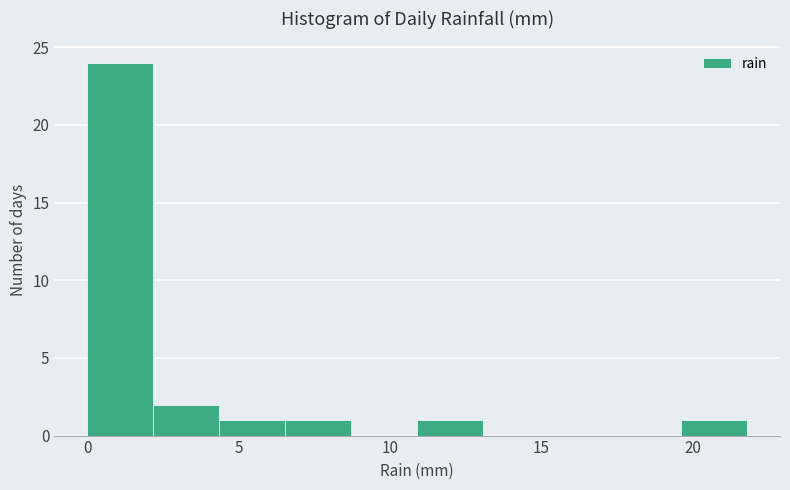

Reading left to right, transcribe this chart: for each bar, give the range it covers on the x-axis and its height. Neither the bar edges nor the heights are printed on the chart, so give them approximately, as read against the axes.

0.0 to 2.0: 24
2.0 to 4.5: 2
4.5 to 6.5: 1
6.5 to 8.5: 1
8.5 to 11.0: 0
11.0 to 13.0: 1
13.0 to 15.5: 0
15.5 to 17.5: 0
17.5 to 19.5: 0
19.5 to 22.0: 1